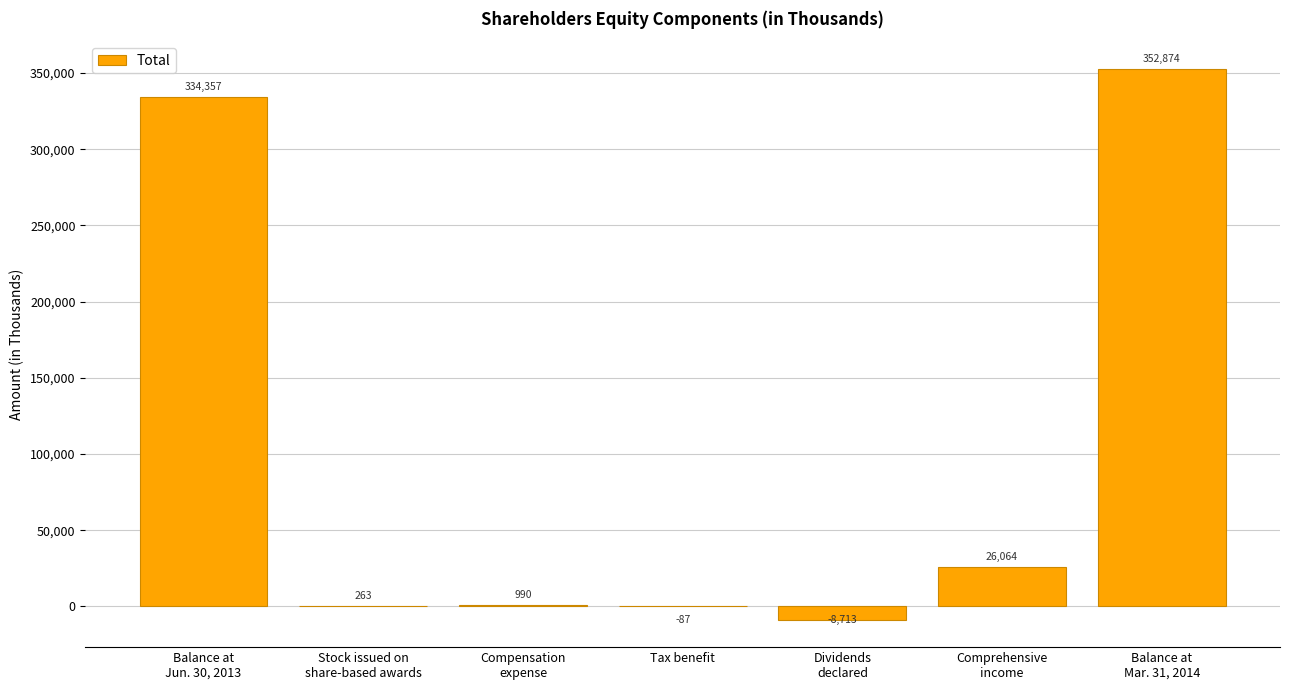

Is it true that the value at Balance at
Mar. 31, 2014 is 352874?

True